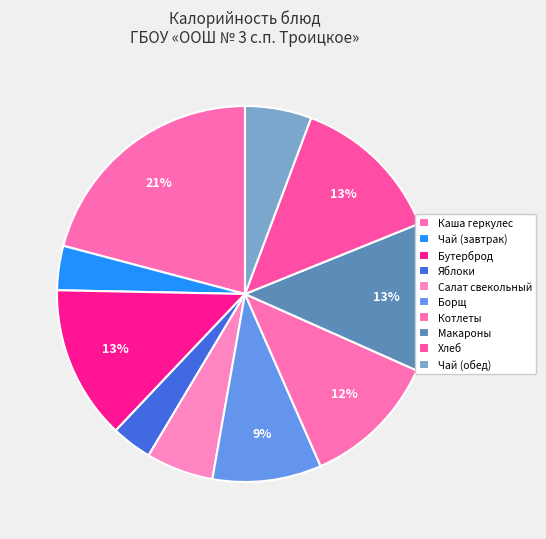

Is there any slice that represents more than half of the pie?

No